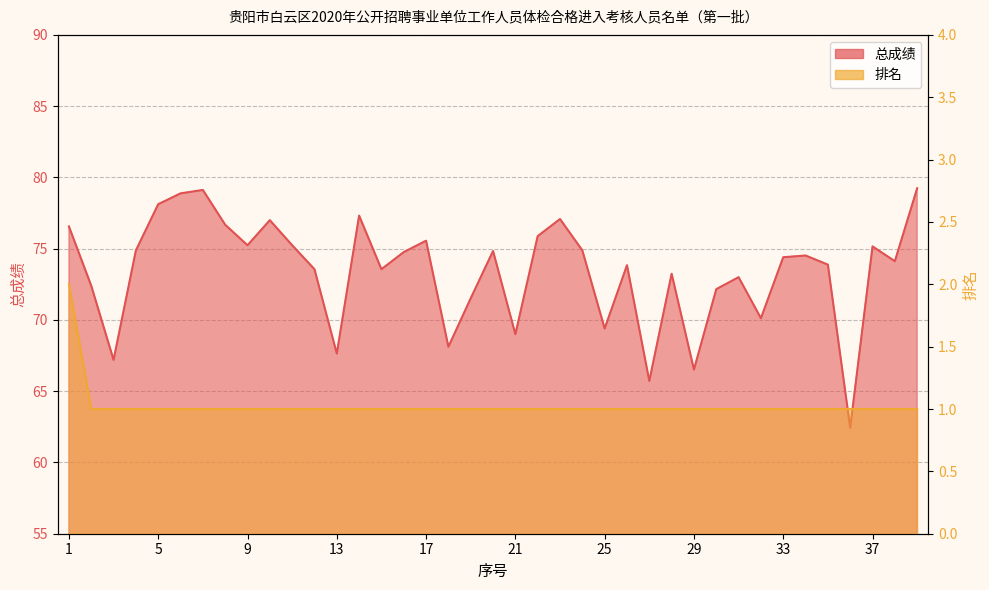

Reading left to right, extract all data points from this chart.

总成绩: 76.6	72.4	67.2	74.9	78.1	78.9	79.1	76.7	75.2	77.0	75.2	73.6	67.6	77.3	73.6	74.8	75.6	68.1	71.5	74.8	69.0	75.9	77.1	74.9	69.4	73.8	65.7	73.2	66.5	72.2	73.0	70.1	74.4	74.5	73.9	62.4	75.2	74.1	79.2
排名: 2.0	1.0	1.0	1.0	1.0	1.0	1.0	1.0	1.0	1.0	1.0	1.0	1.0	1.0	1.0	1.0	1.0	1.0	1.0	1.0	1.0	1.0	1.0	1.0	1.0	1.0	1.0	1.0	1.0	1.0	1.0	1.0	1.0	1.0	1.0	1.0	1.0	1.0	1.0